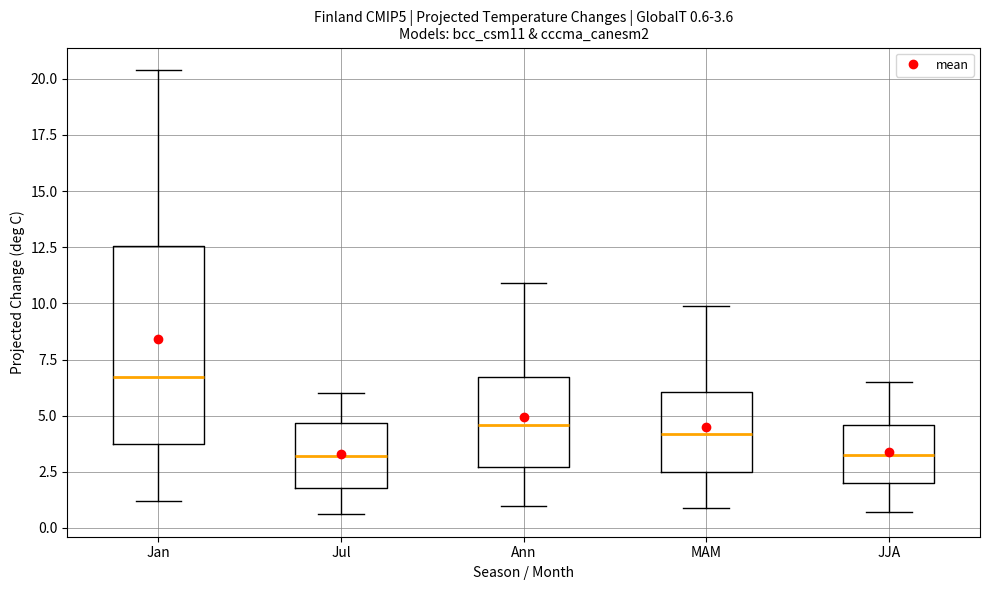

Which box's median line is the highest?

Jan